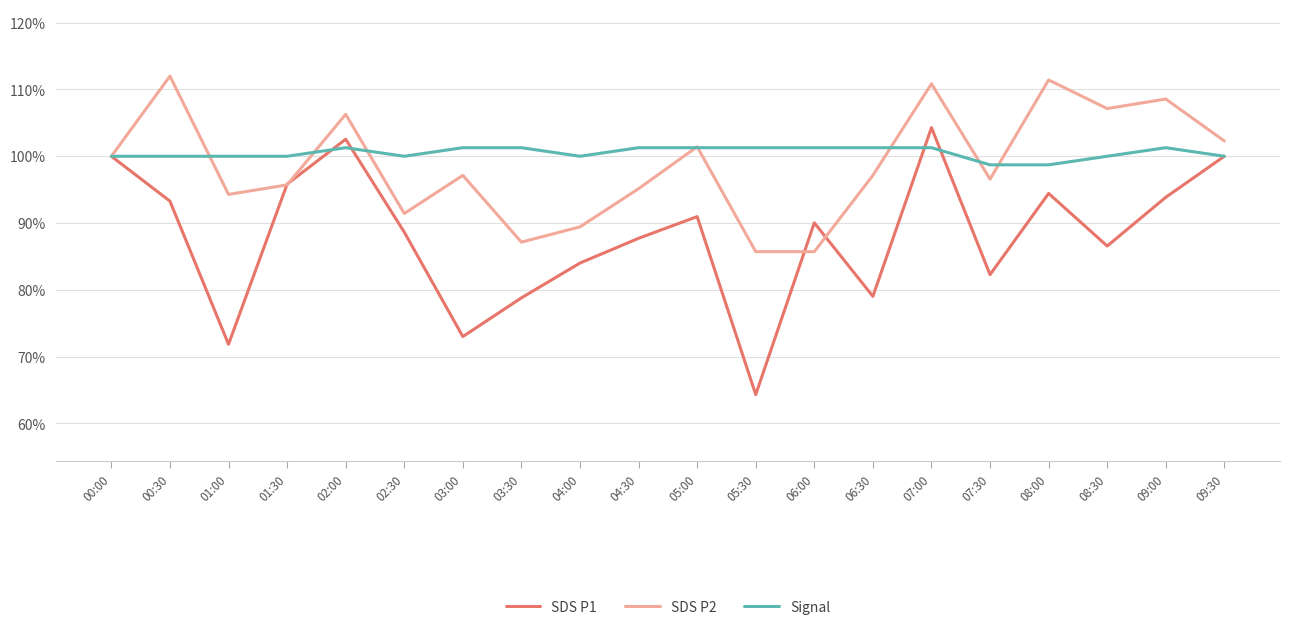

What is the difference between the highest and lowest values at 06:00?

15.6